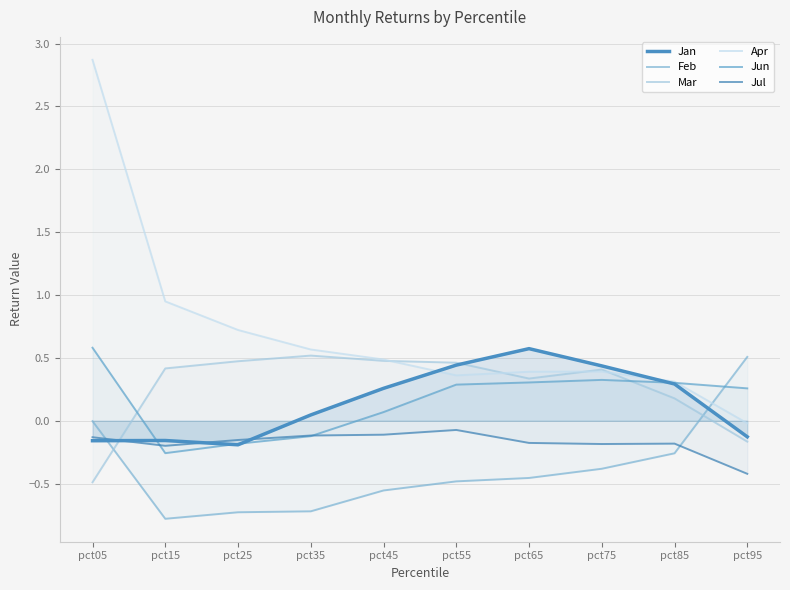

How many times do Mar and Feb cross each other?

2